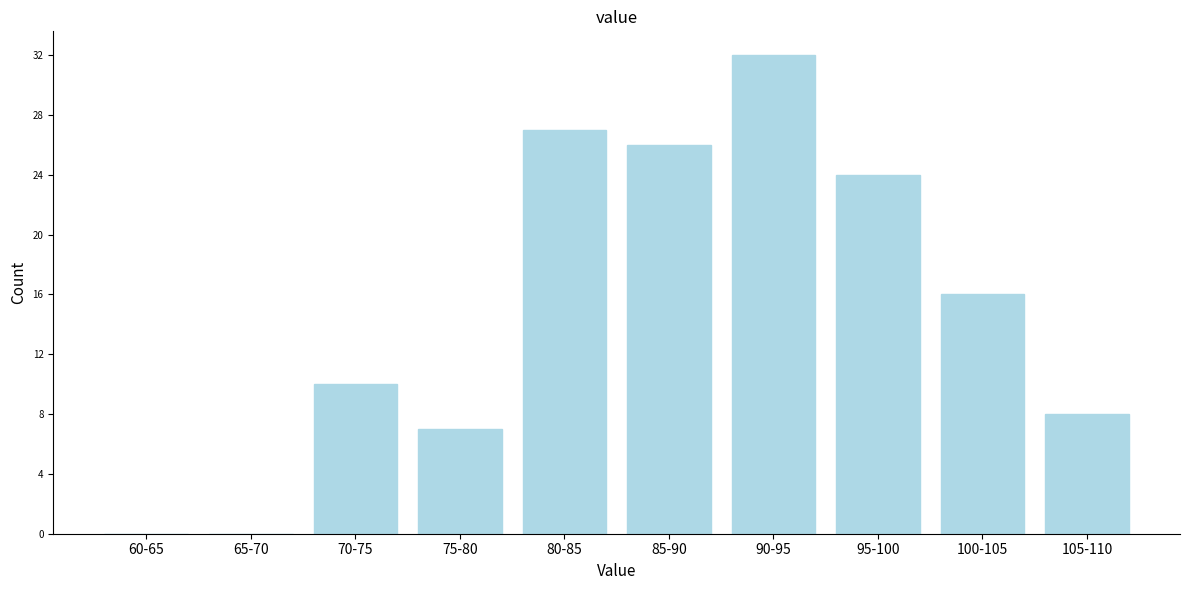

Reading right to left, extract all data points from this chart.

105-110=8	100-105=16	95-100=24	90-95=32	85-90=26	80-85=27	75-80=7	70-75=10	65-70=0	60-65=0